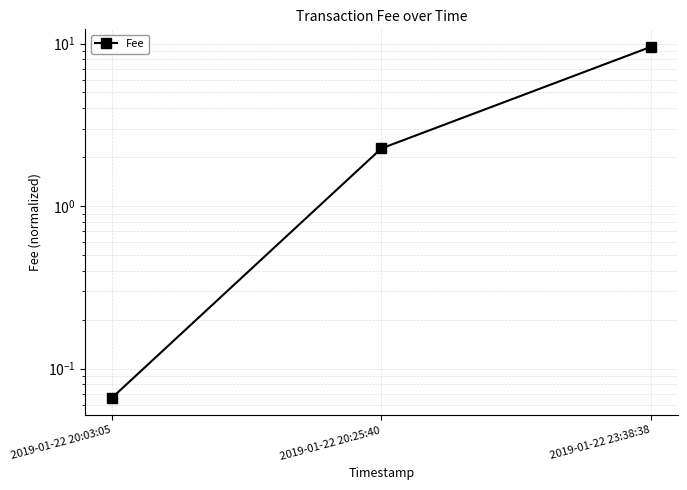

Rank the categories by value from highest to lowest.

2019-01-22 23:38:38, 2019-01-22 20:25:40, 2019-01-22 20:03:05